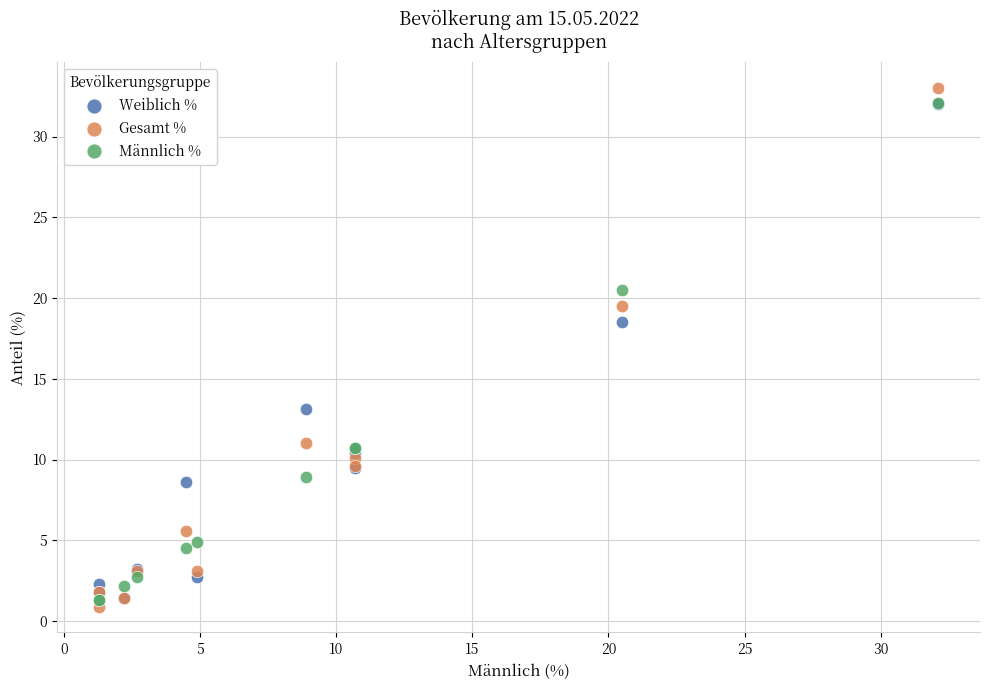

In the Weiblich % series, what Y value is closest to 16?

18.5